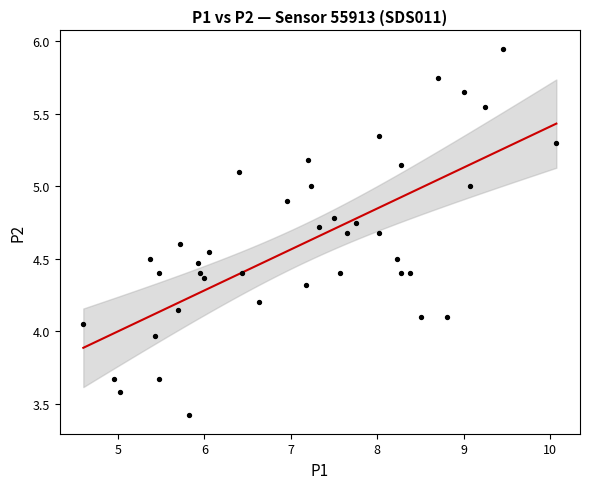

What is the range of Y values (max minus min)?

2.5